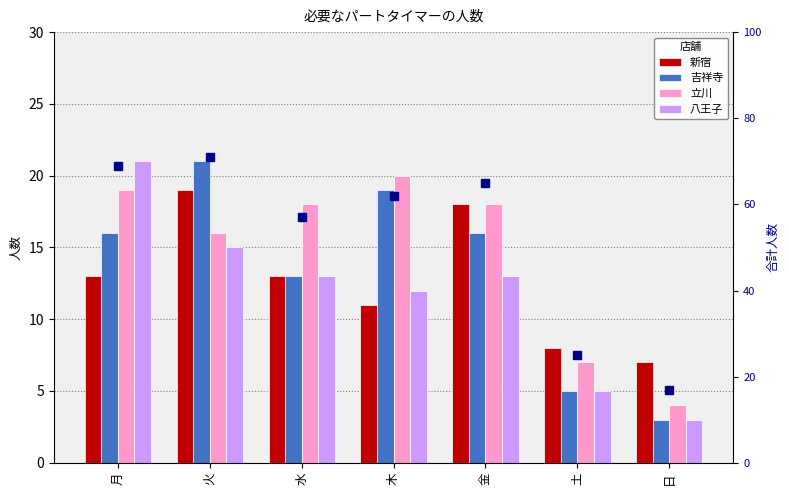

At which category is the sum across all series the highest?

火